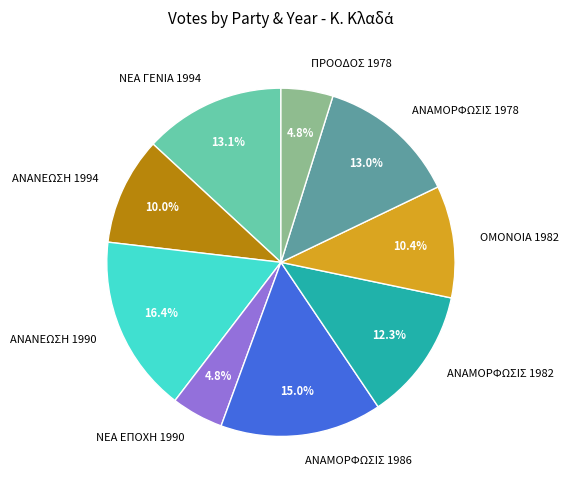

Does ΑΝΑΜΟΡΦΩΣΙΣ 1978 account for over 50% of the chart?

No